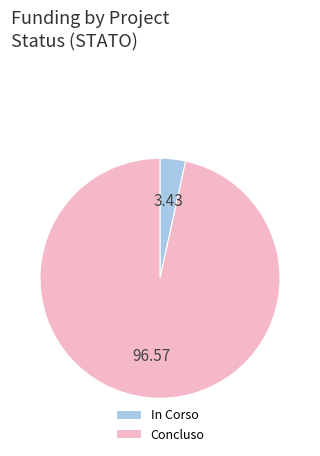

Does Concluso account for over 50% of the chart?

Yes